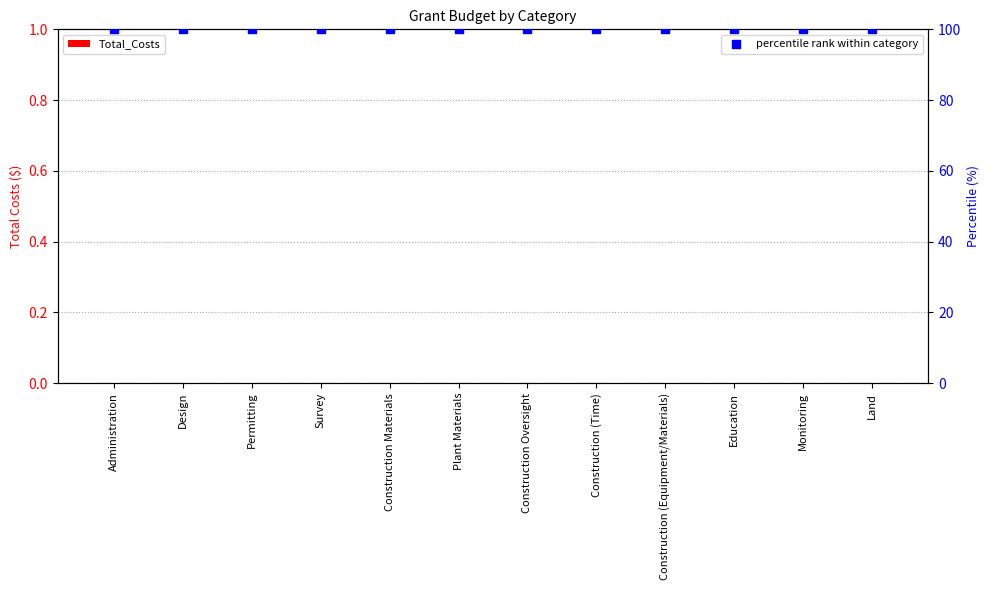

At how many categories does at least one series exceed 70?

12